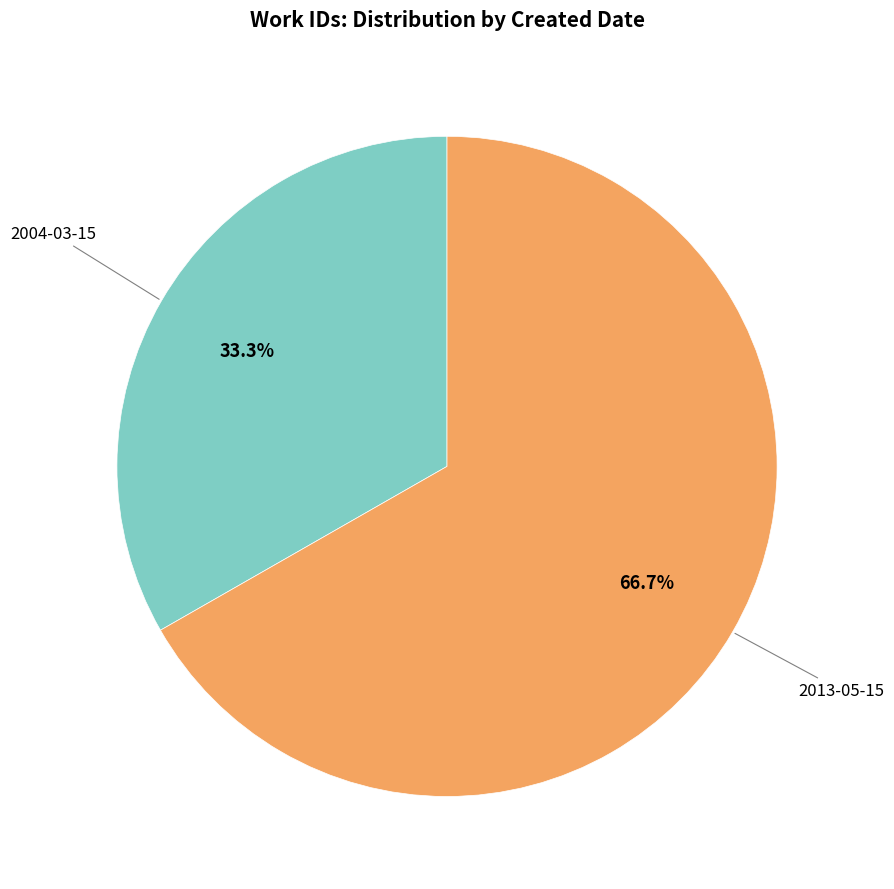

Count the number of slices in the pie.

2